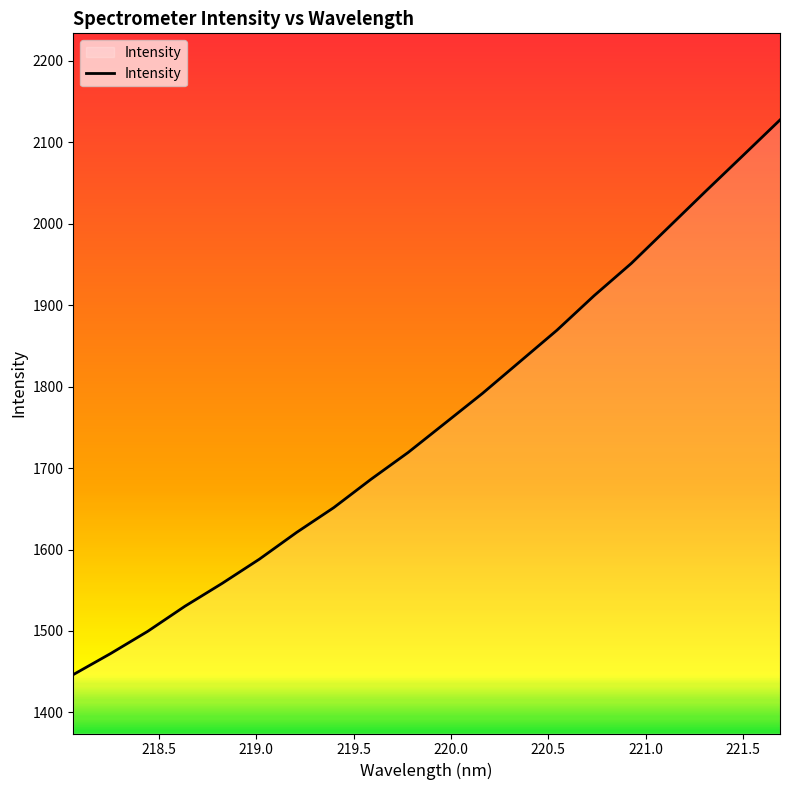

What is the greatest value displayed?

2127.5